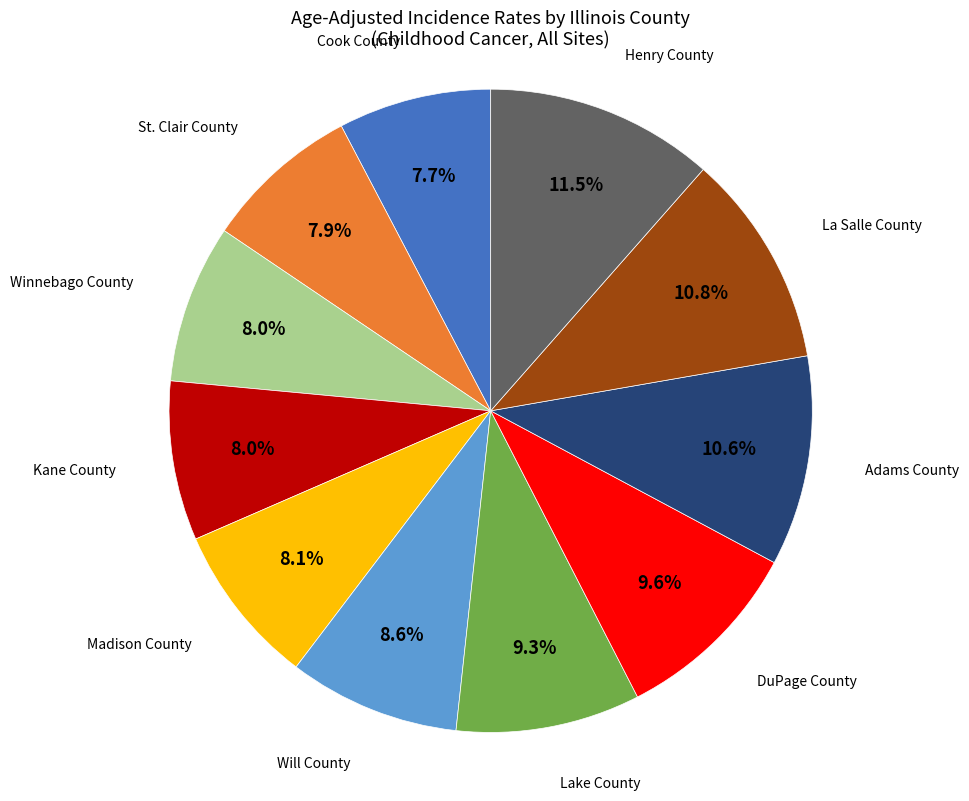

To the nearest percent, what is the average slice percentage?

9%